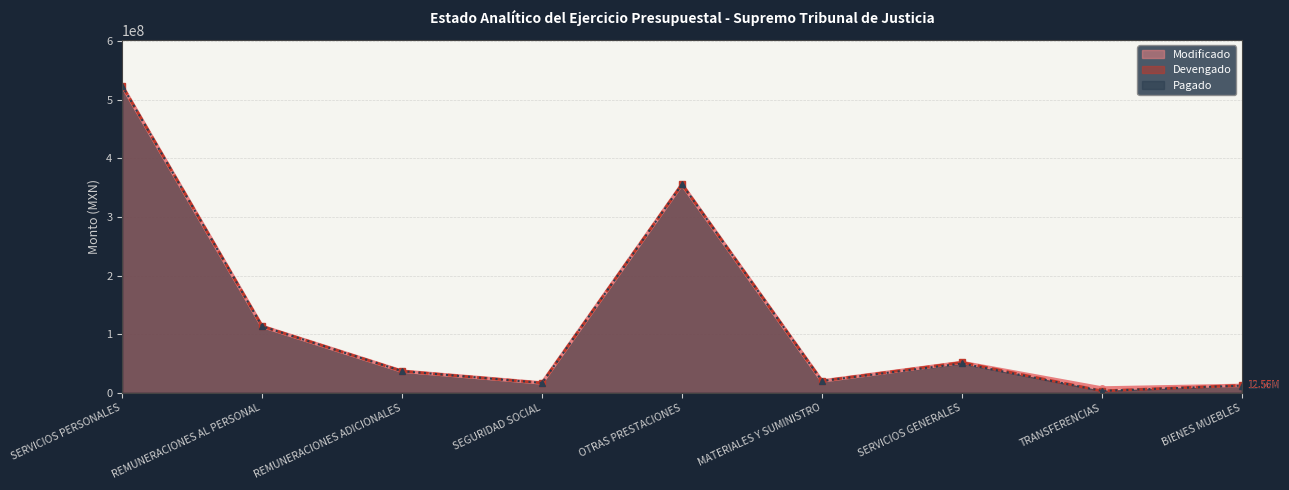

What are all the series names shown in the legend?

Modificado, Devengado, Pagado